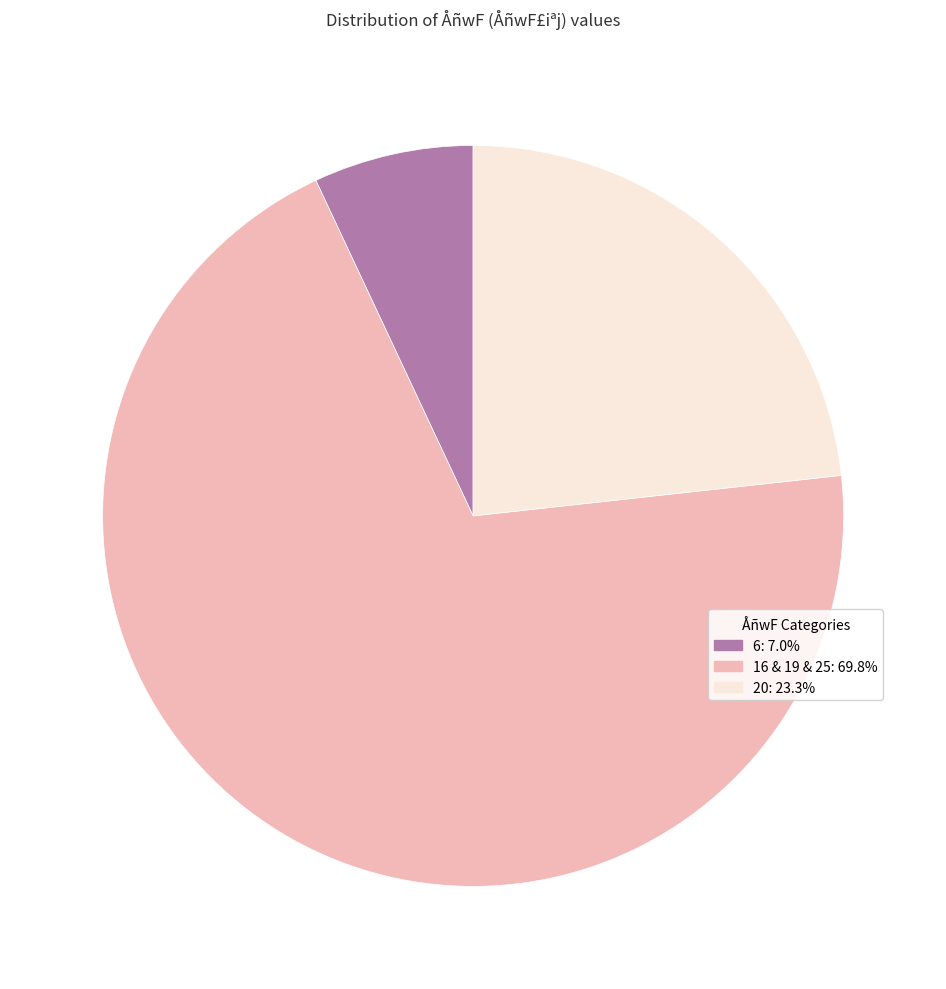

Does any single category account for the majority?

Yes